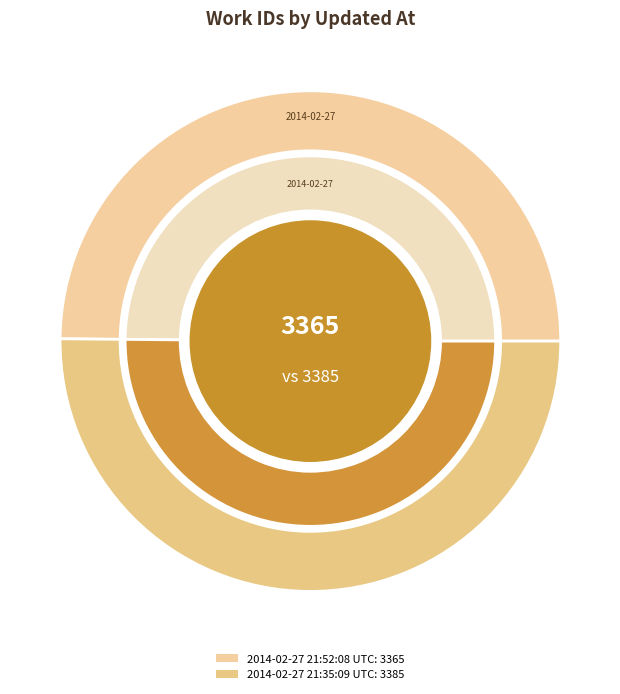

Is it true that 2014-02-27 21:35:09 UTC is 50% of the pie?

True